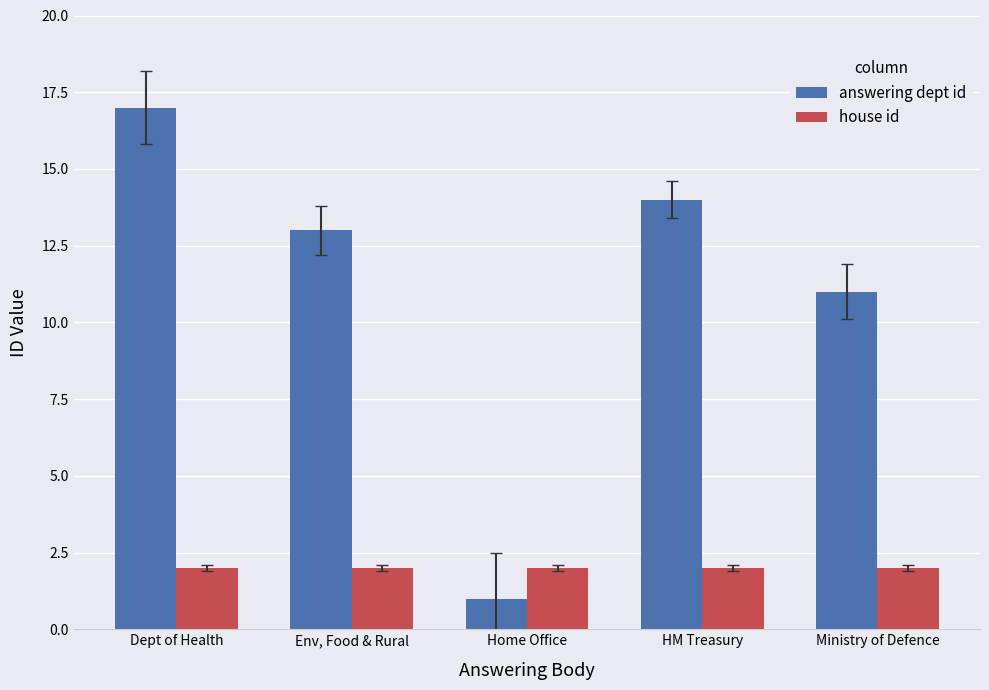

What is the sum of the answering dept id values at Env, Food & Rural and Dept of Health?

30